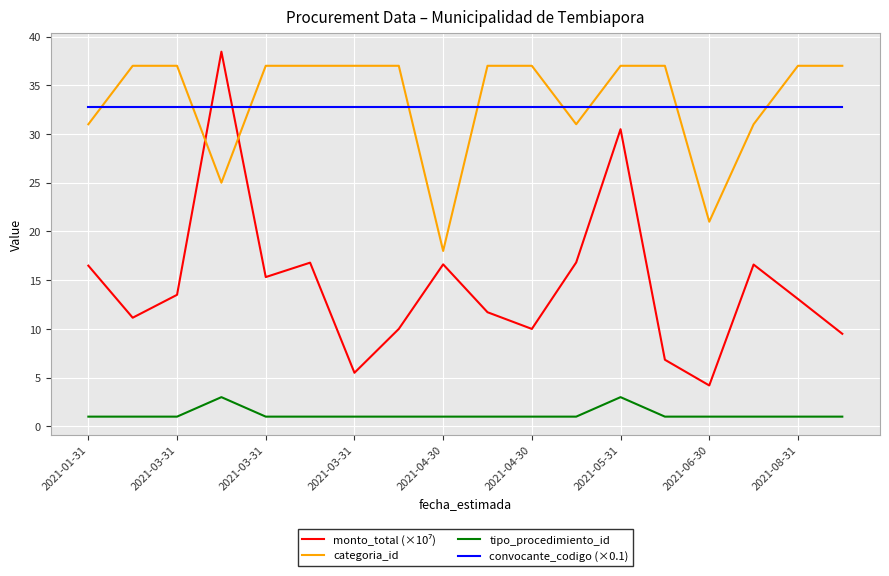

What is the maximum value shown in the chart?

38.4